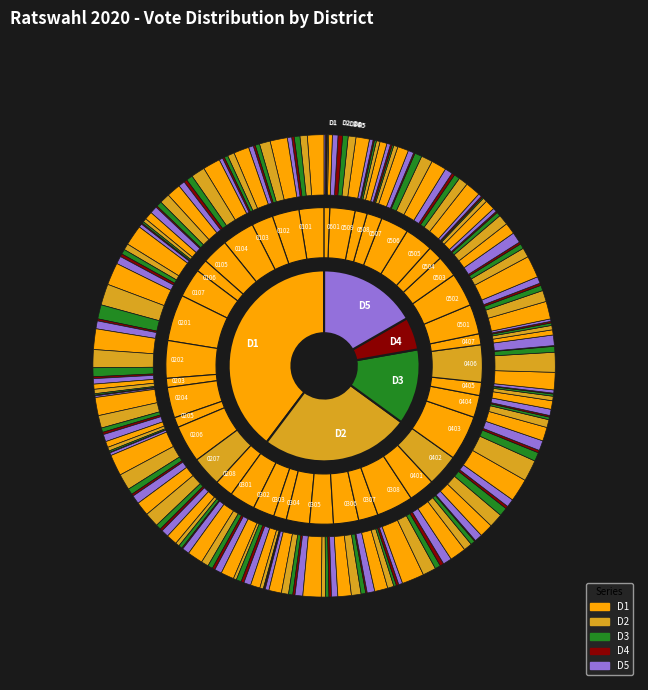

How many slices are in this pie chart?

40